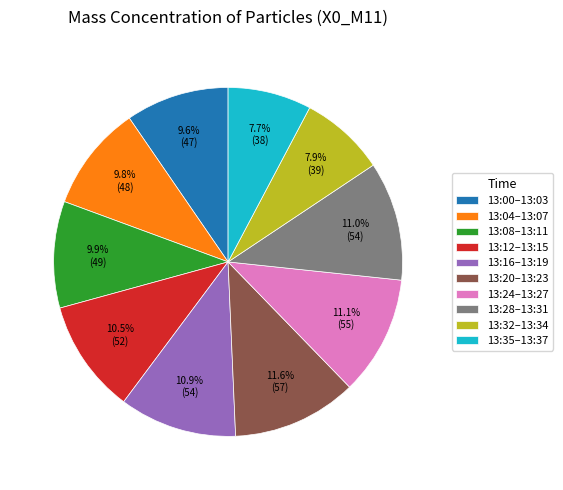

Does any single category account for the majority?

No